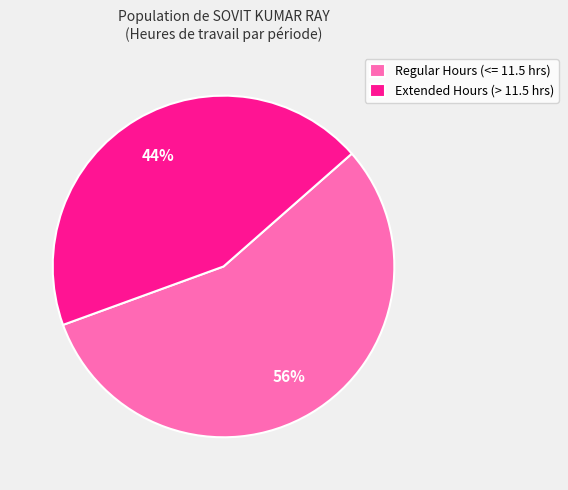

Combined, do Regular Hours (<= 11.5 hrs) and Extended Hours (> 11.5 hrs) account for over 50%?

Yes